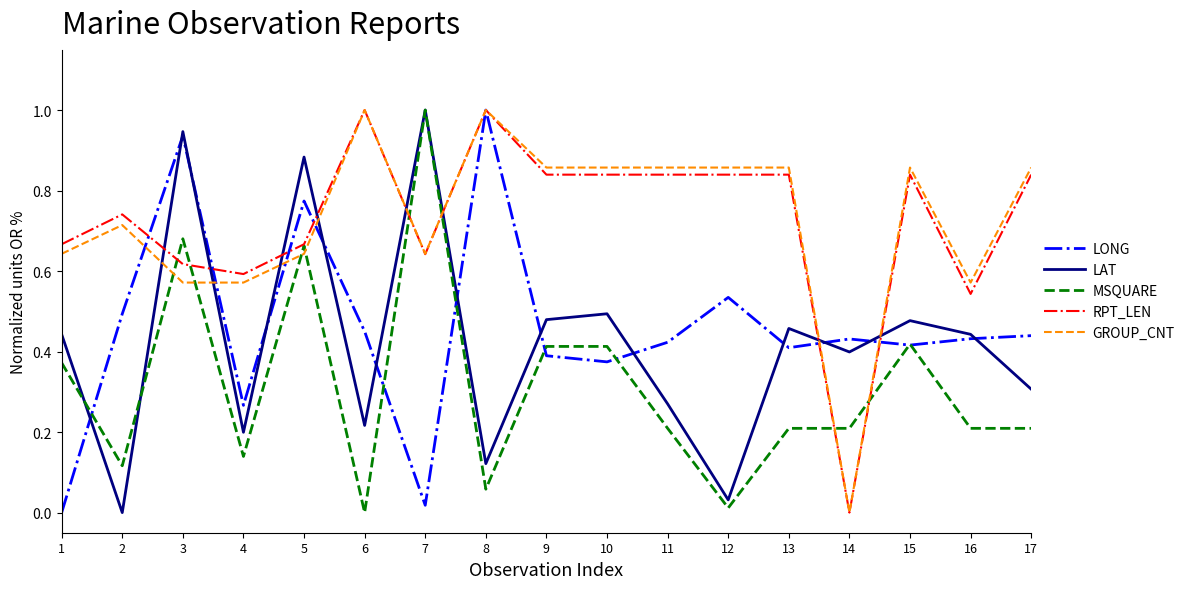

What are all the series names shown in the legend?

LONG, LAT, MSQUARE, RPT_LEN, GROUP_CNT